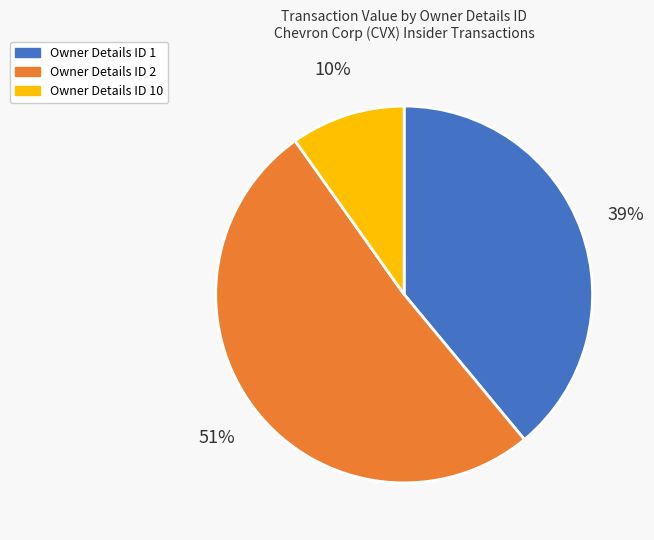

What is the majority slice?

Owner Details ID 2